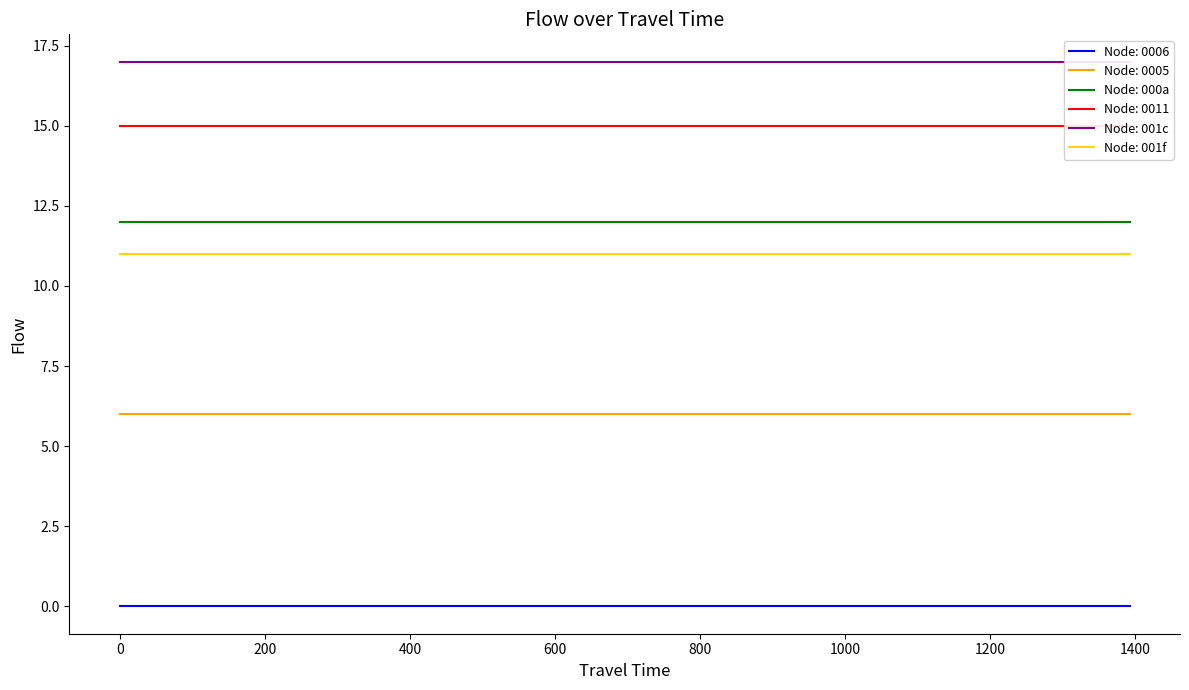

Is it true that 0011 equals 15 at 0?

True